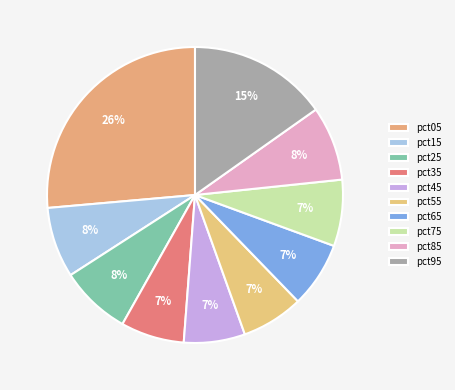

To the nearest percent, what is the average slice percentage?

10%